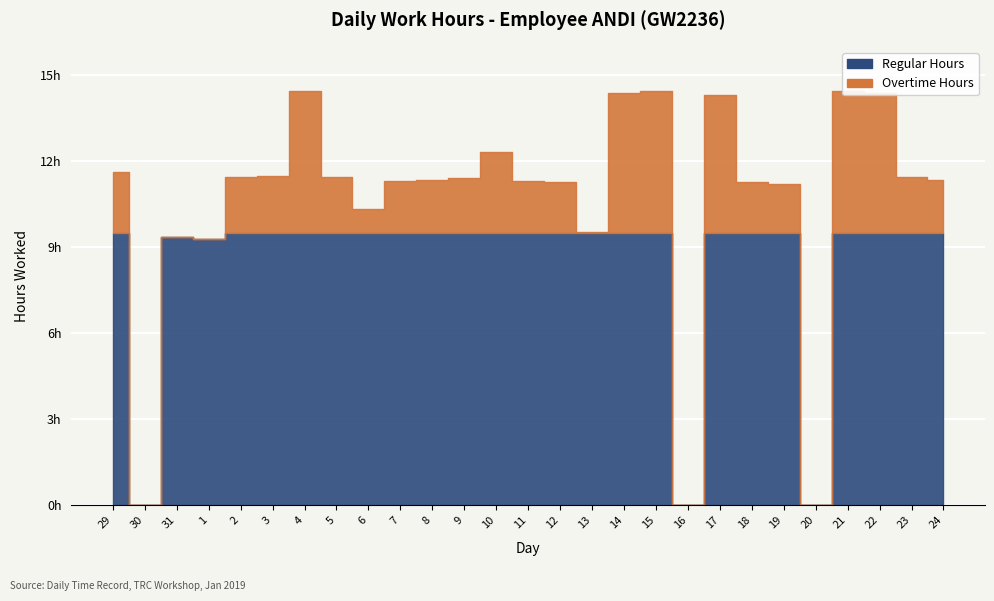

Reading right to left, transcribe all the data shown in this chart.

24=11.3	23=11.5	22=14.4	21=14.5	20=0.0	19=11.2	18=11.3	17=14.3	16=0.0	15=14.5	14=14.4	13=9.5	12=11.3	11=11.3	10=12.3	9=11.4	8=11.4	7=11.3	6=10.3	5=11.4	4=14.5	3=11.5	2=11.5	1=9.3	31=9.4	30=0.0	29=11.6